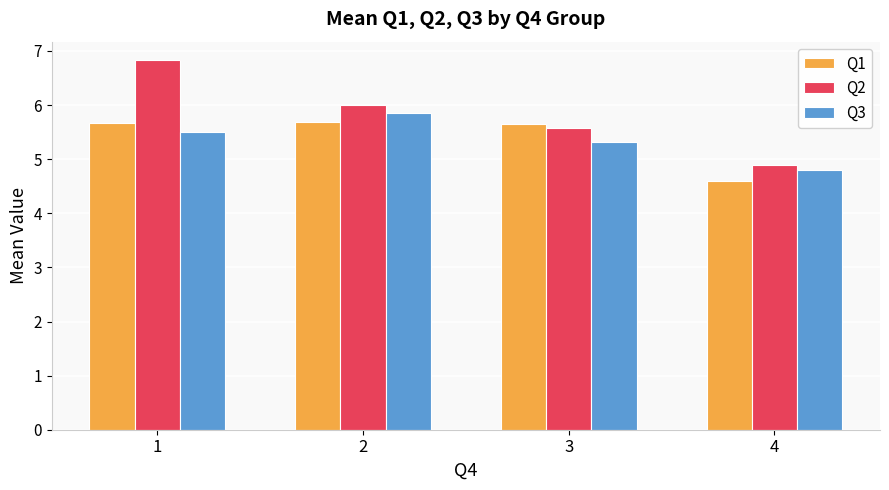

How many values in the Q3 series exceed 5?

3